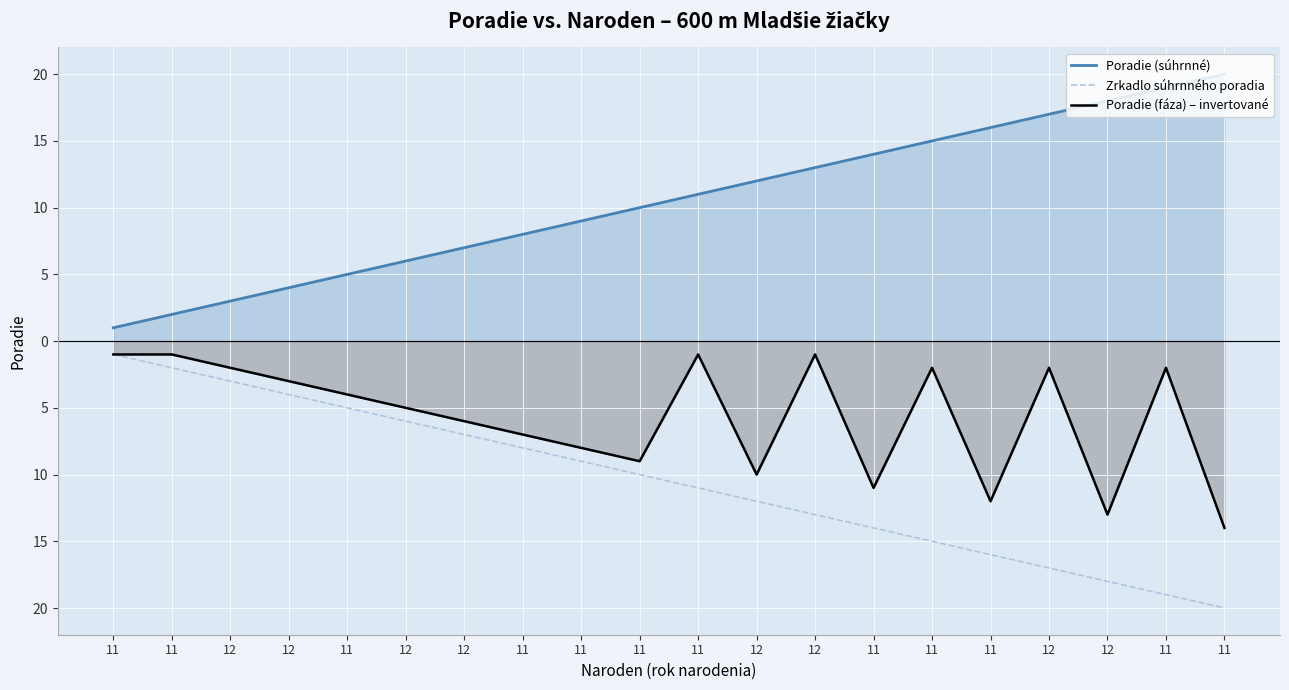

Which category has the highest value in the Poradie (fáza) – invertované series?

11